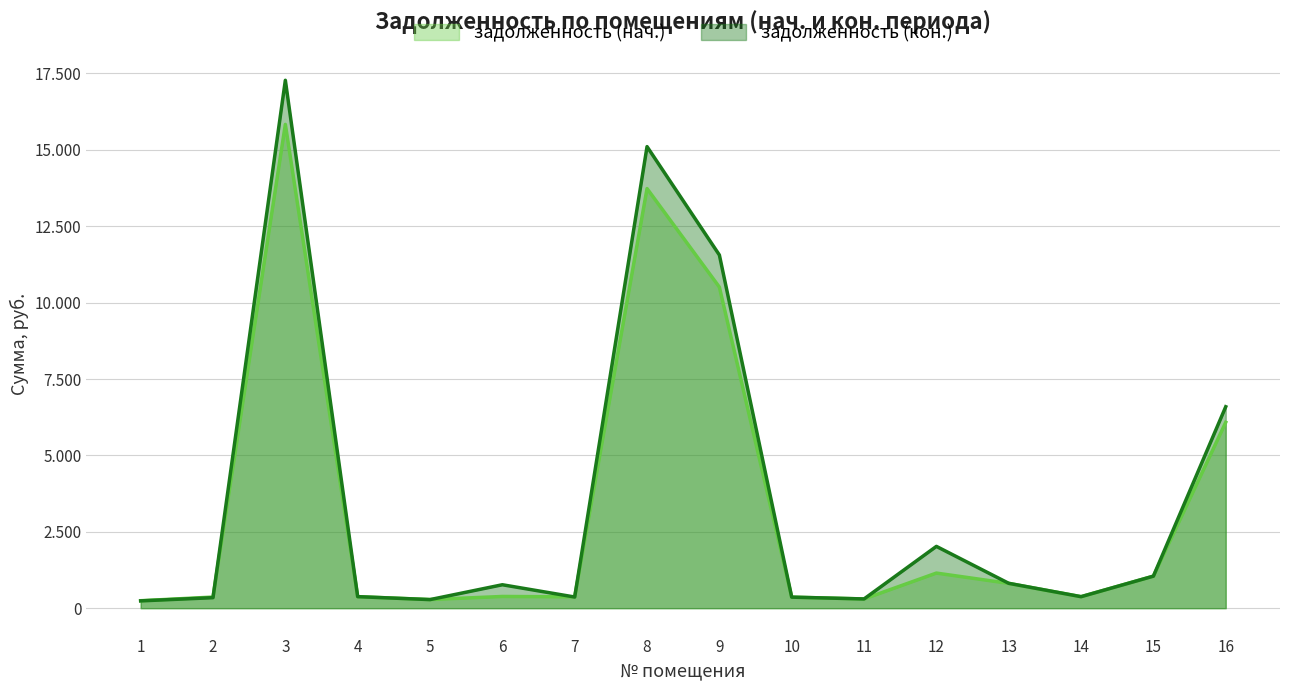

Where does the задолженность (нач.) series first go above 383?

3